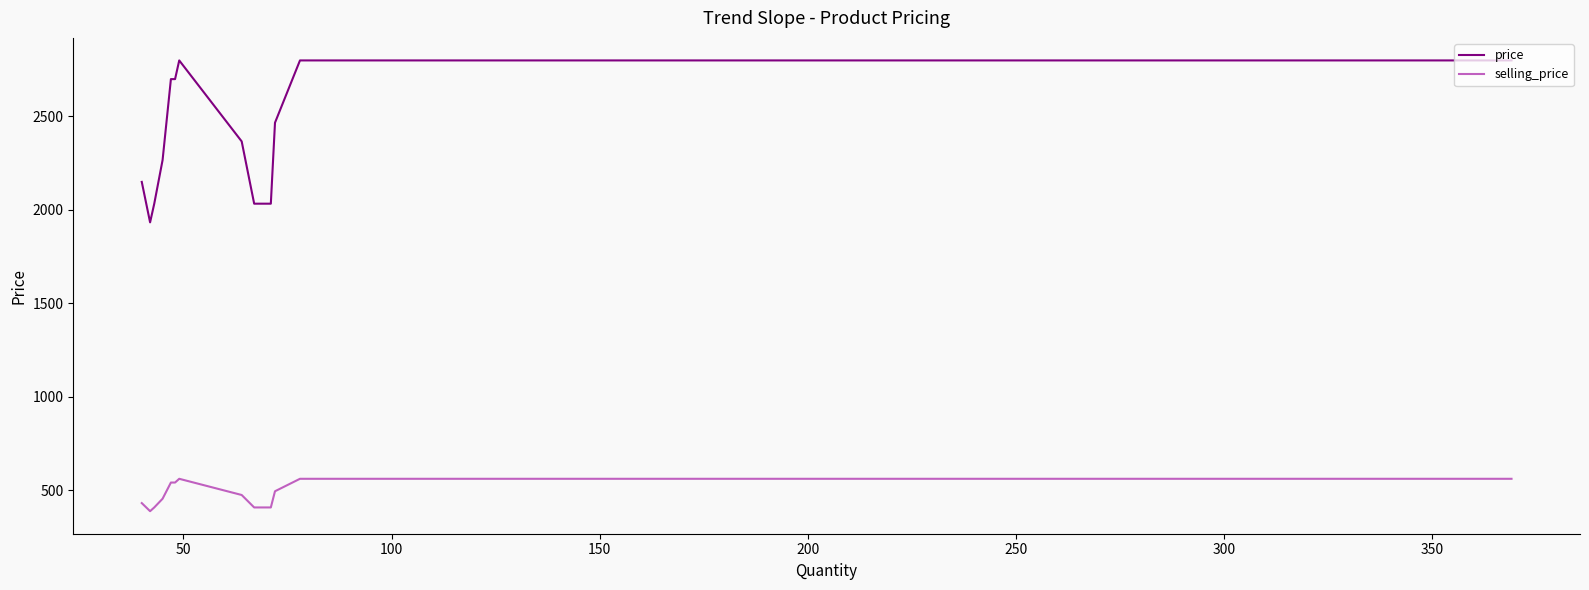

Rank the series at 150 from highest to lowest value.

price, selling_price